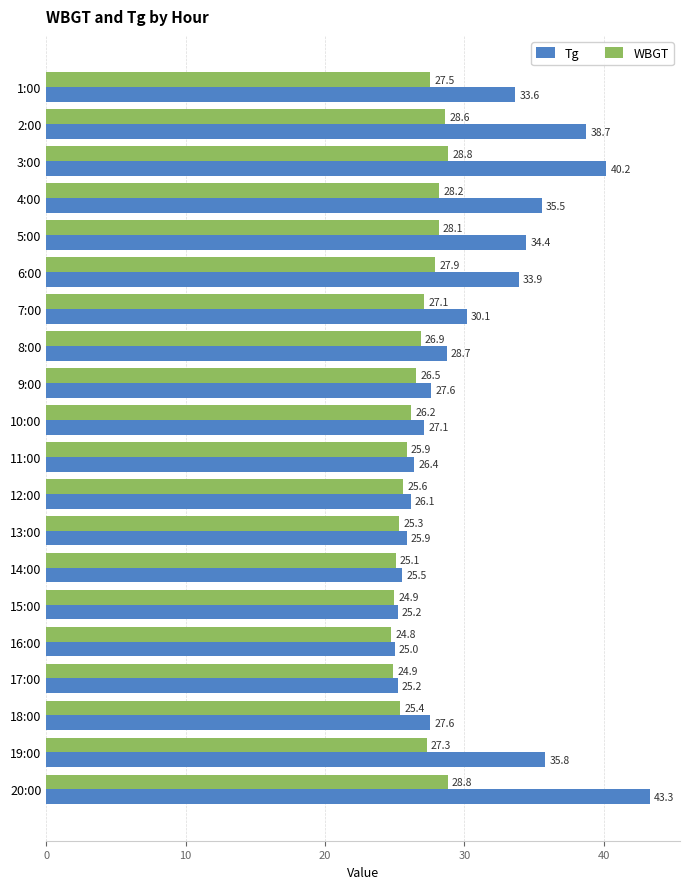

What is the maximum value shown in the chart?

43.3